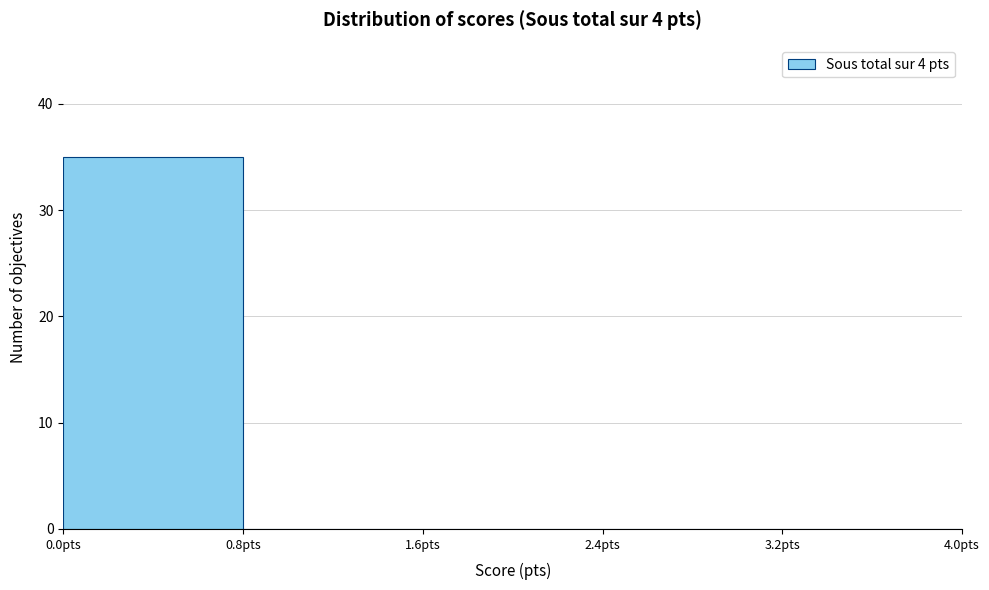

Reading left to right, list every bar in this chart as the range it spans on the x-axis followed by its height. The values are not printed on the chart, so give them approximately, as read against the axis.

0.0 to 0.8: 35
0.8 to 1.6: 0
1.6 to 2.4: 0
2.4 to 3.2: 0
3.2 to 4.0: 0